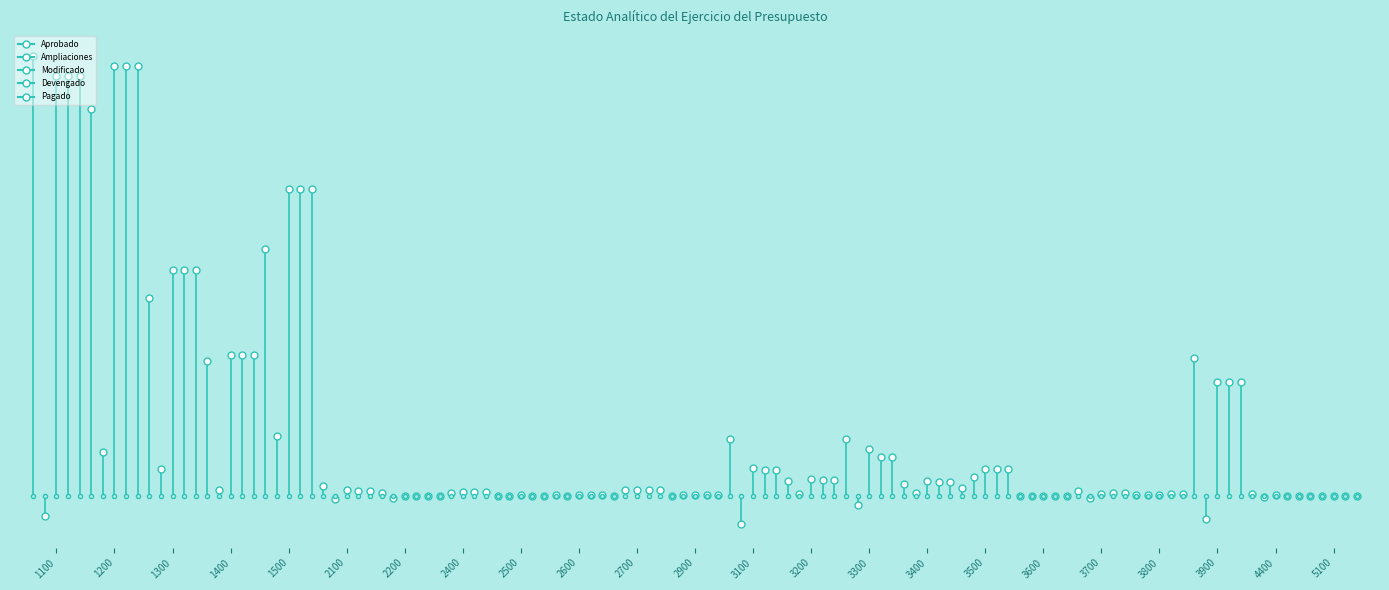

What is the average value of the Modificado series?

188470892